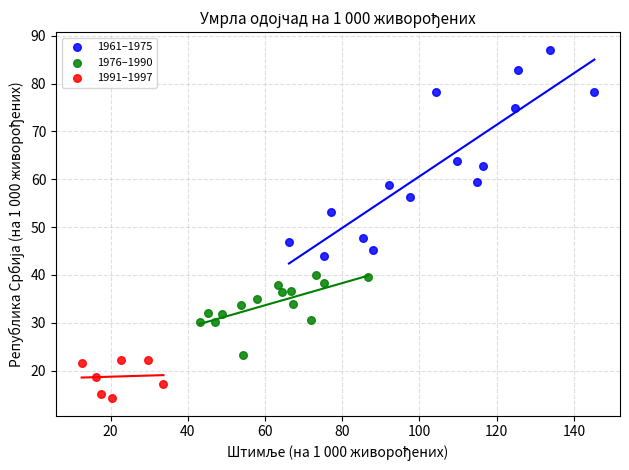

Which series contains the highest Y value?

1961–1975